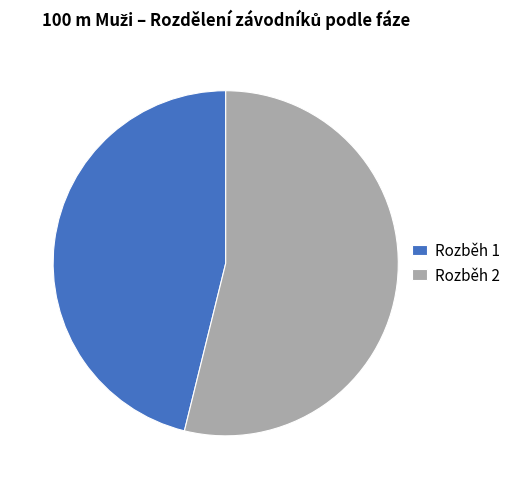

Does Rozběh 1 account for over 50% of the chart?

No